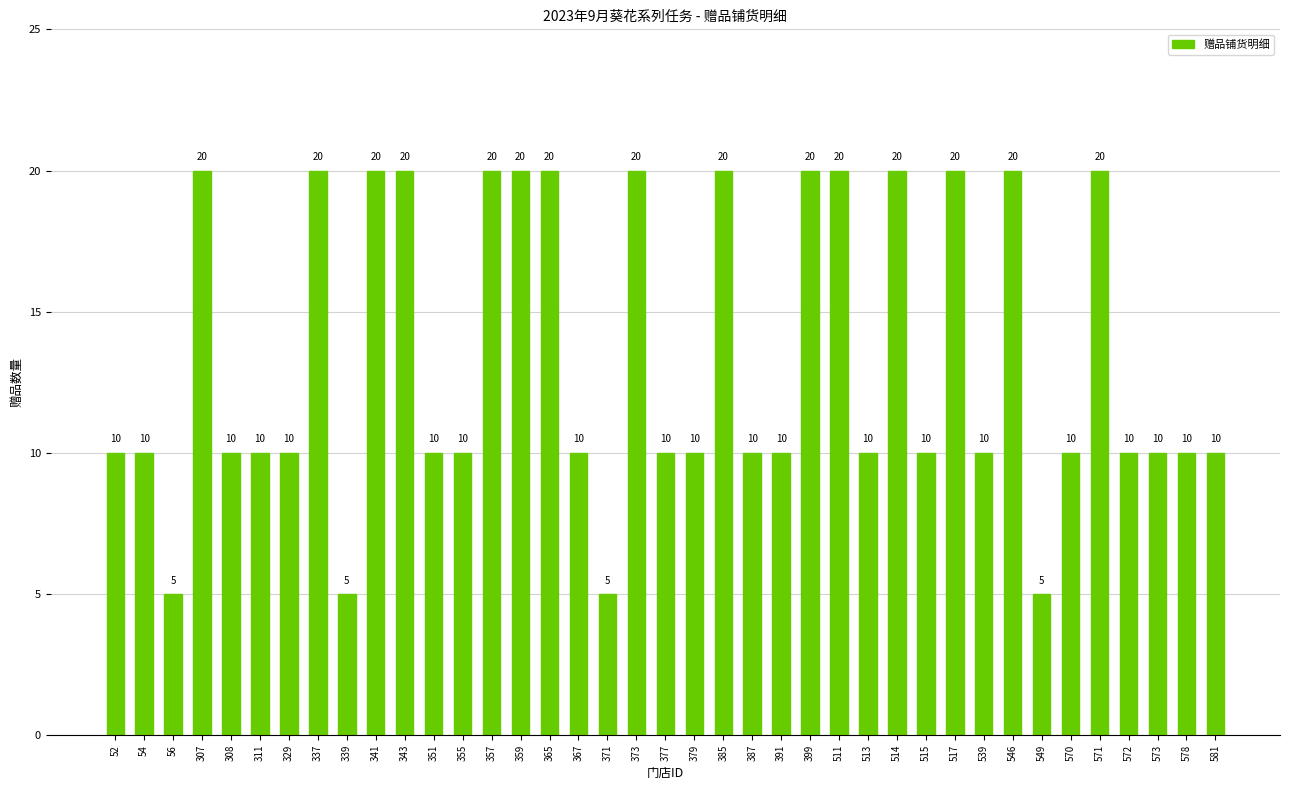

What is the ratio of the value at 351 to the value at 546?

0.5